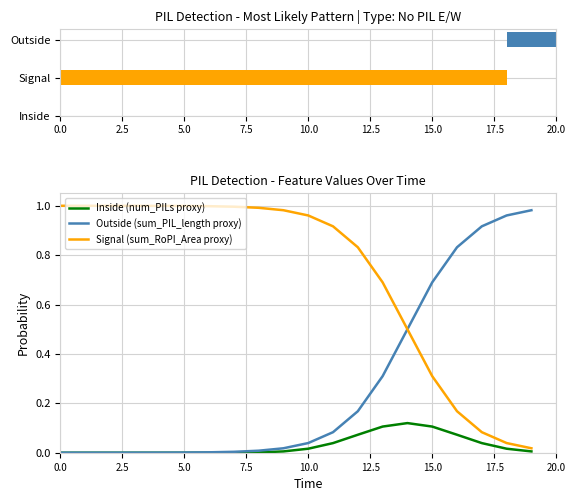

The value of Outside (sum_PIL_length proxy) at 5.0 is 0.0. True or false?

True